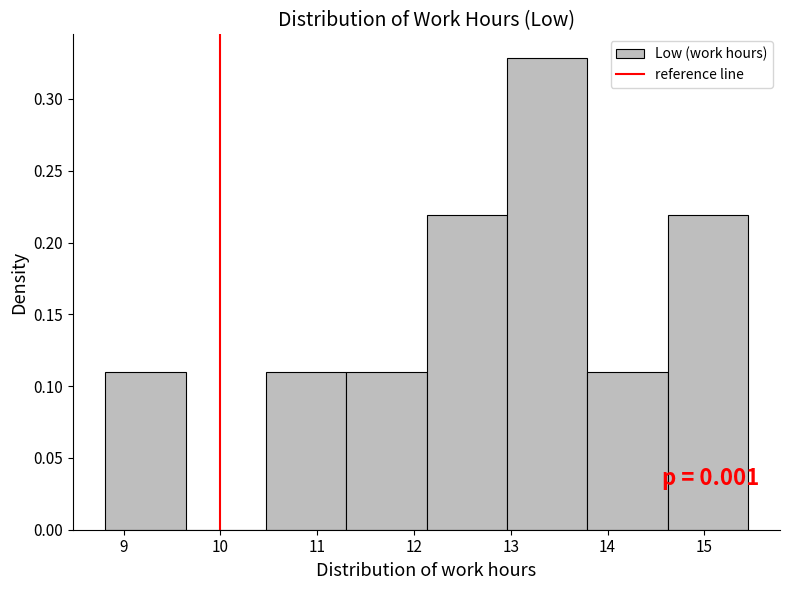

Which range on the x-axis has the tallest bar?

12.96 to 13.79